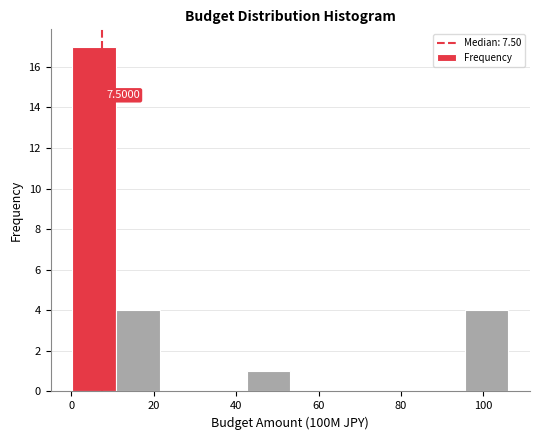

Over which range of the x-axis is the bar tallest?

0 to 10